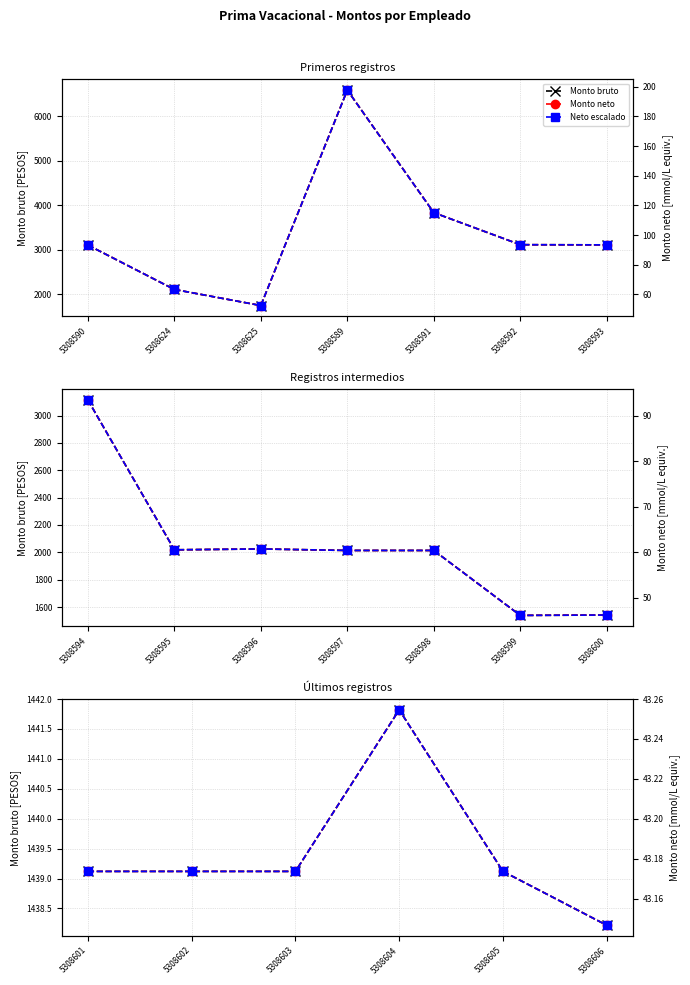

True or false: Monto bruto and Monto neto cross at least once.

False